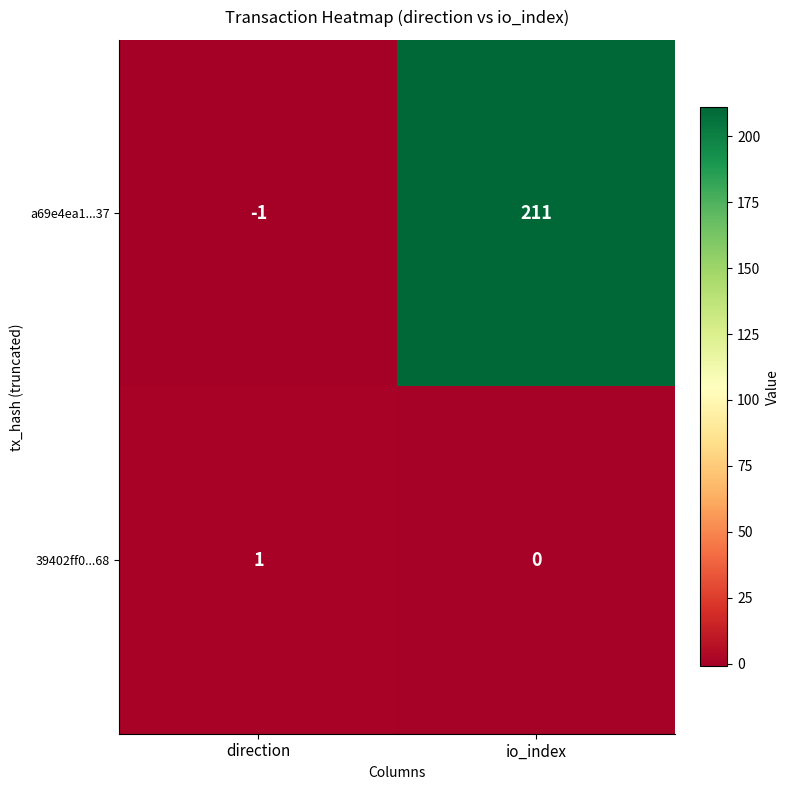

Reading left to right, extract all data points from this chart.

a69e4ea1...37: -1	211
39402ff0...68: 1	0